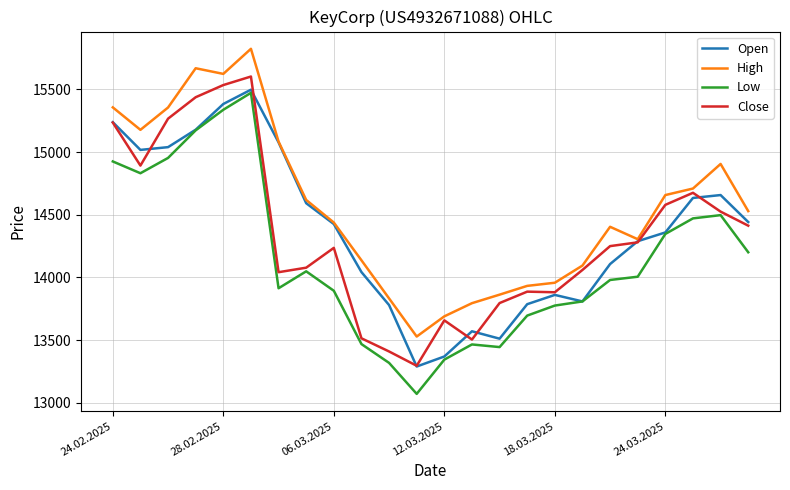

What is the maximum value shown in the chart?

15823